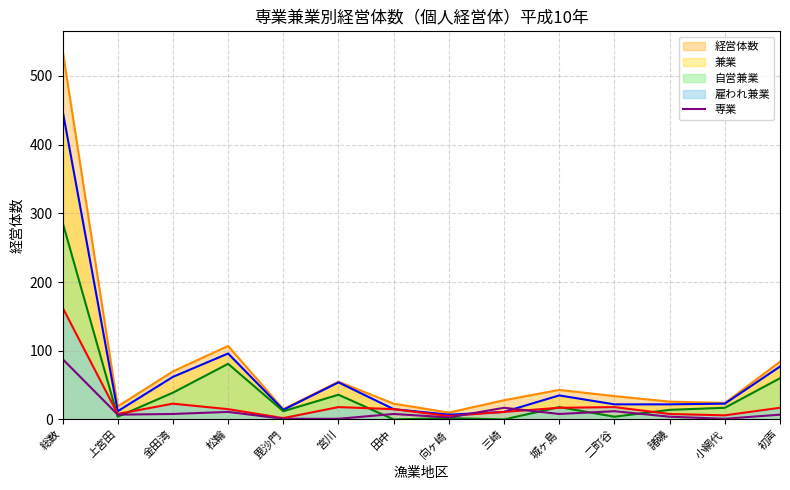

At which category does the data reach its first local valley?

上宮田